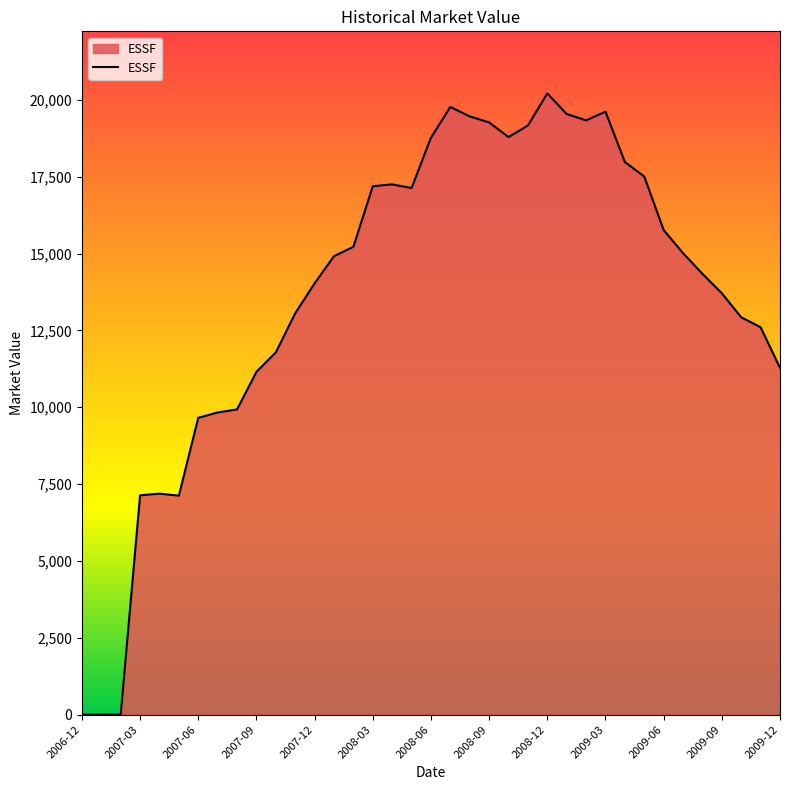

What is the difference between the maximum and minimum values?

20210.7